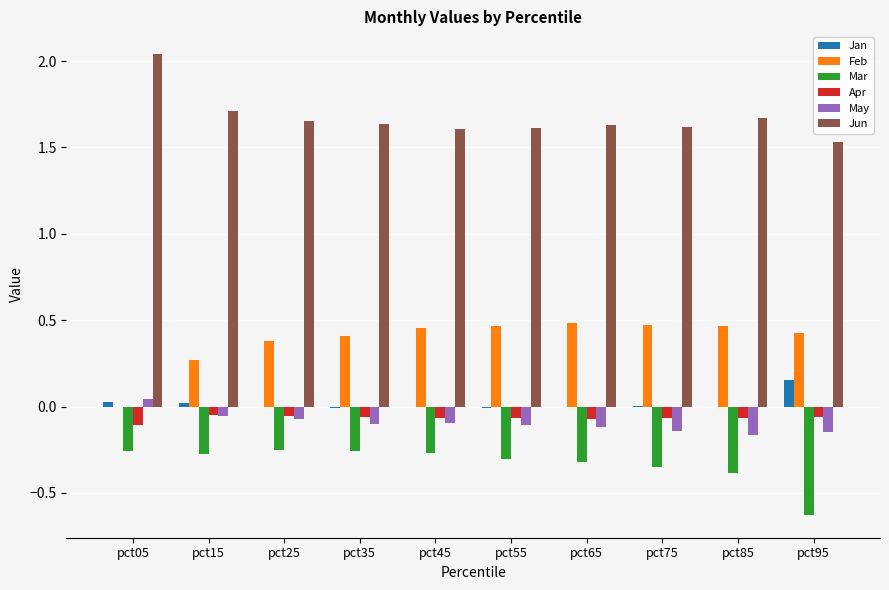

How many distinct data groups are displayed?

6